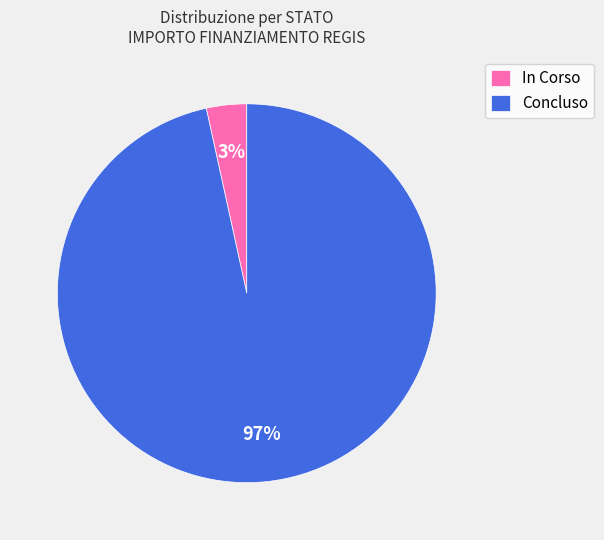

Is the sum of Concluso and In Corso greater than half?

Yes